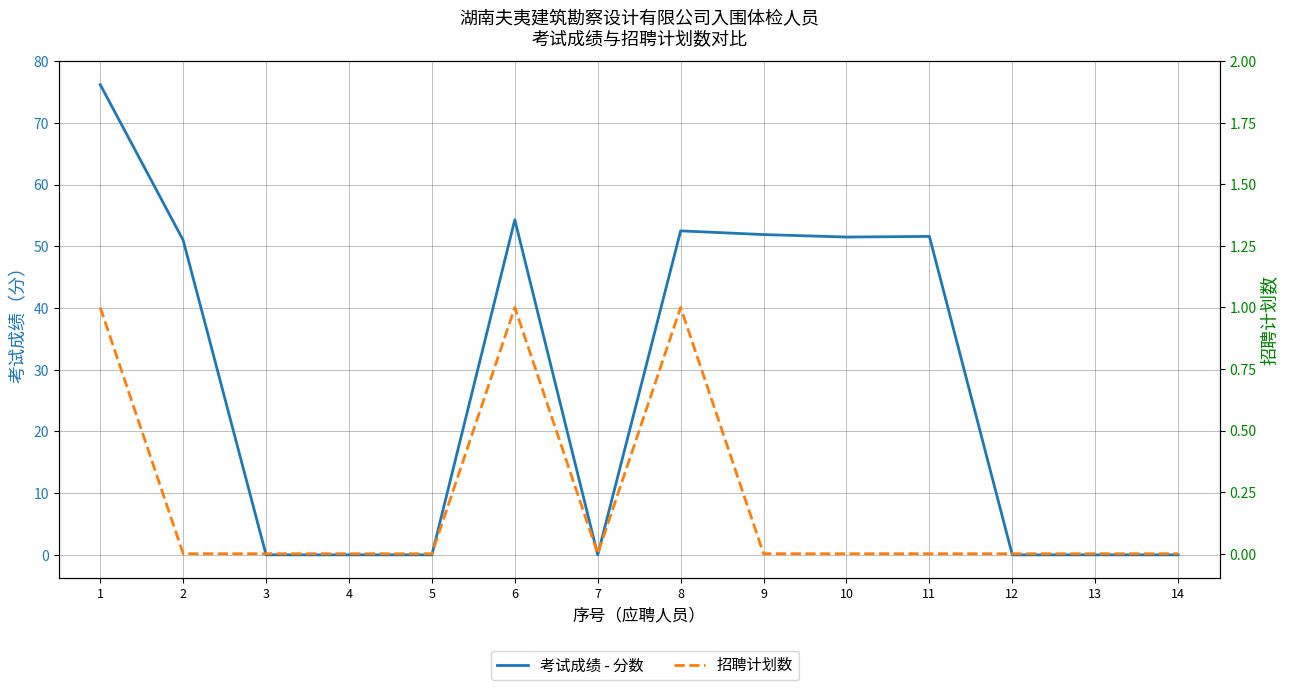

What is the approximate value of 考试成绩 - 分数 at 10?

51.5